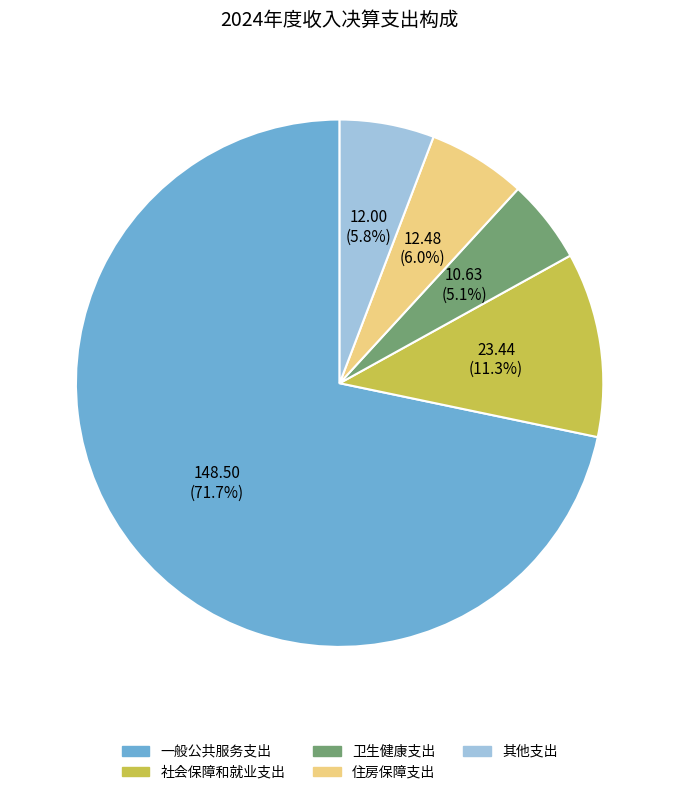

What percentage do 社会保障和就业支出 and 住房保障支出 together represent?

17.3%